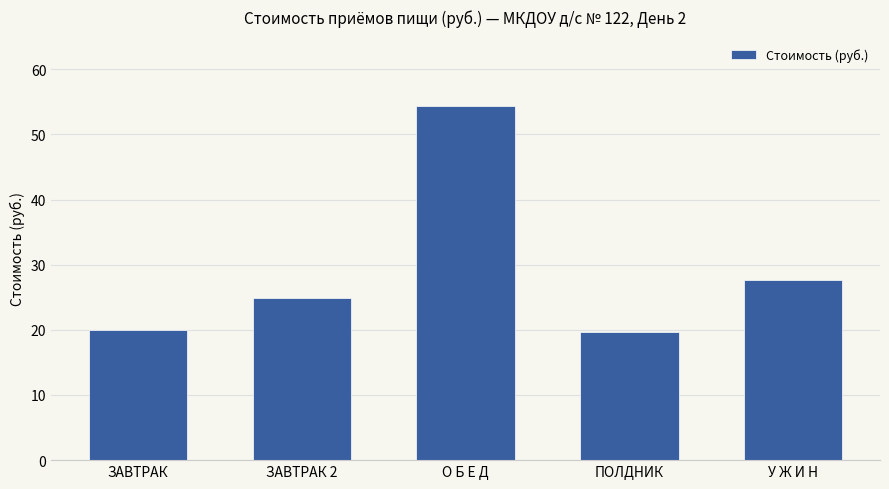

What is the ratio of the value at ПОЛДНИК to the value at ЗАВТРАК 2?

0.8